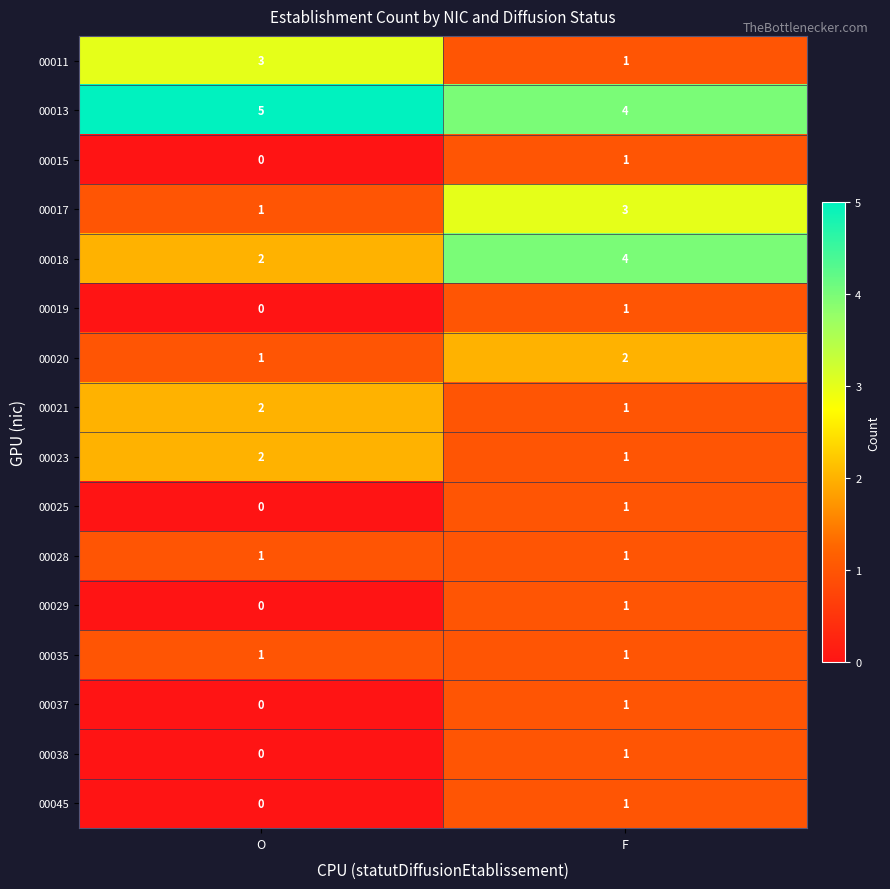

What is the sum of the 00013 values at O and F?

9